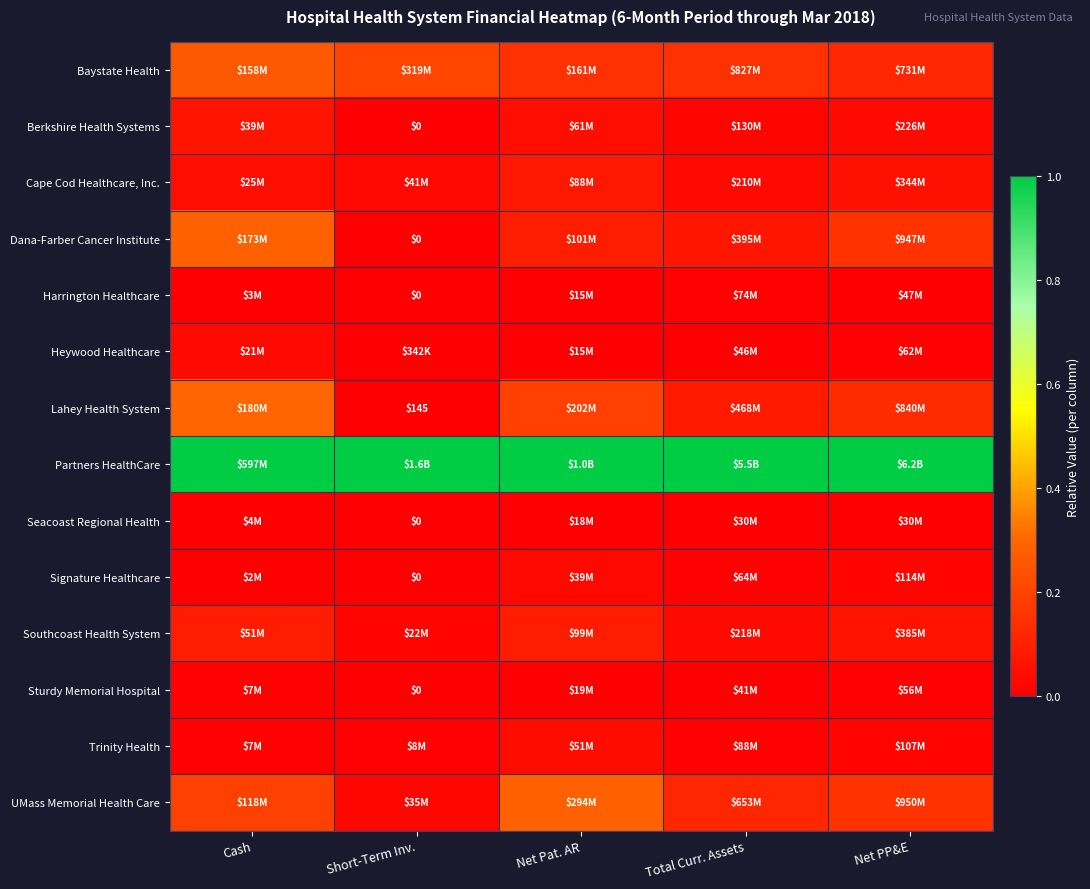

The UMass Memorial Health Care series shows 0.0 at Short-Term Inv.. True or false?

False